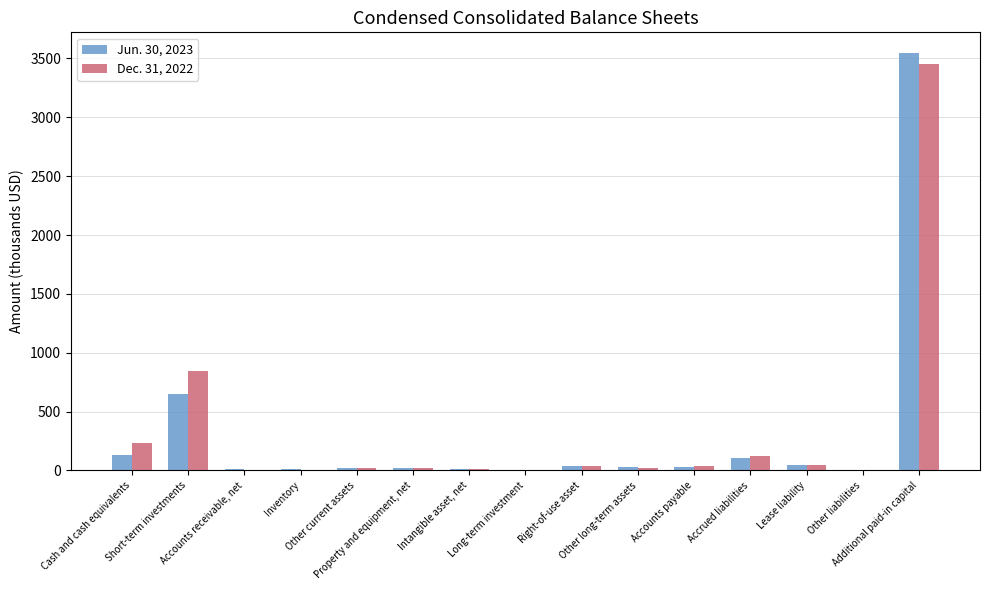

What is the highest value of the Dec. 31, 2022 series?

3453.1